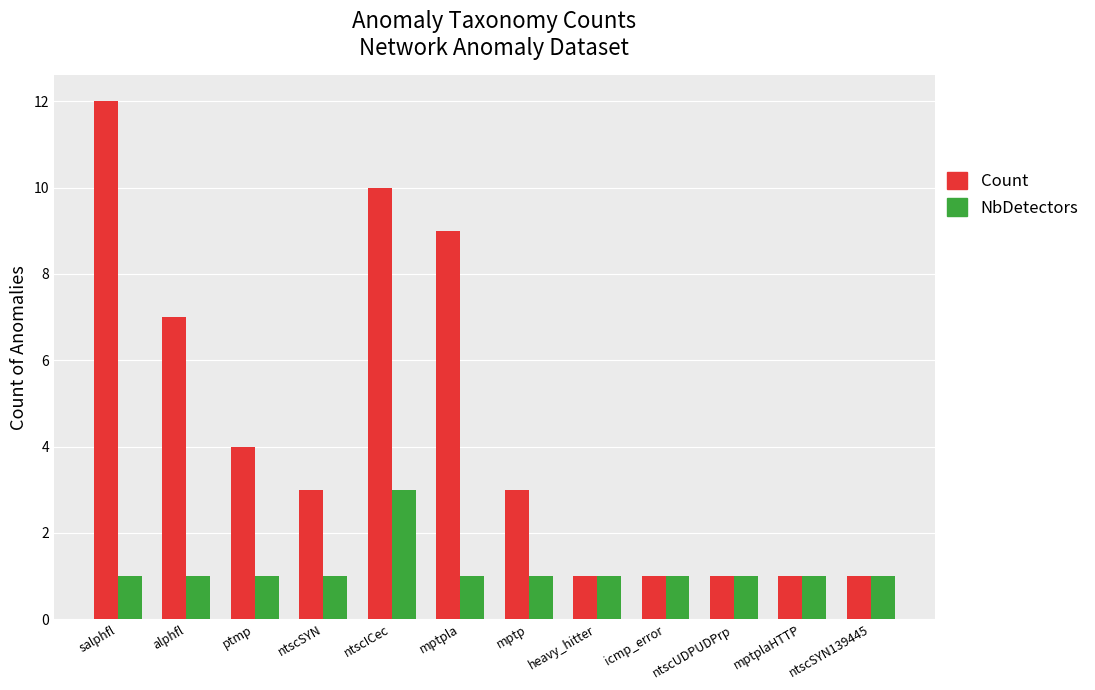

What is the difference between the maximum and minimum values in the Count series?

11